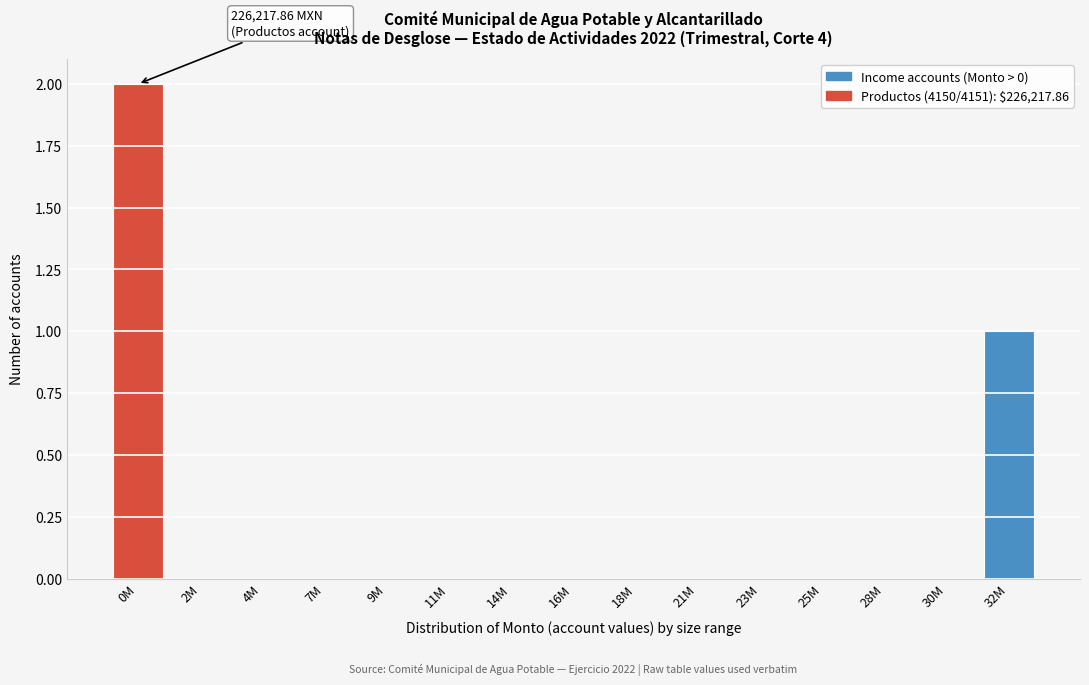

Reading right to left, what are all the values shown in this chart?

32M=1	30M=0	28M=0	25M=0	23M=0	21M=0	18M=0	16M=0	14M=0	11M=0	9M=0	7M=0	4M=0	2M=0	0M=2